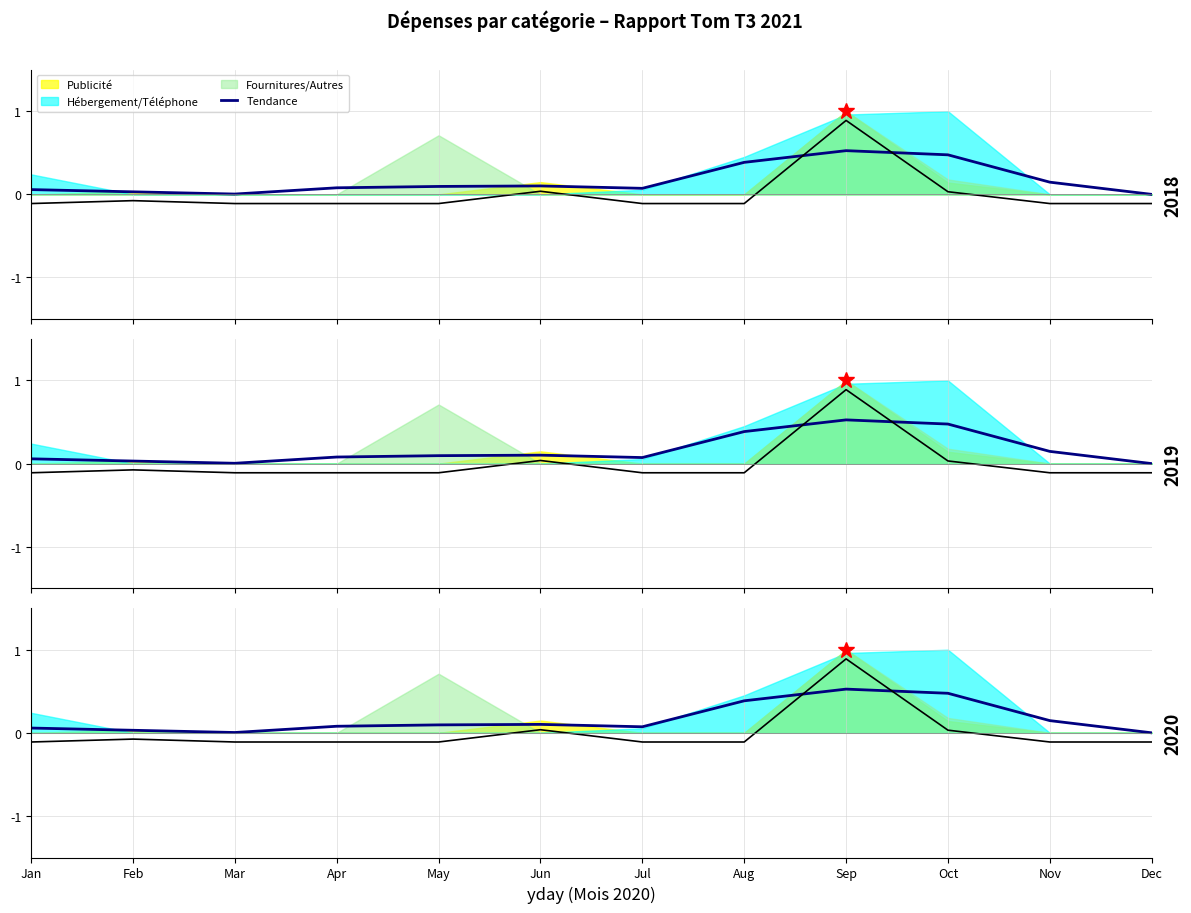

Where does the data first go above 0?

Jan